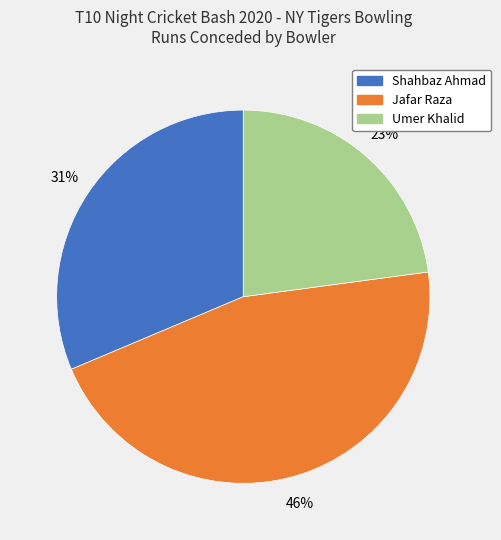

Approximately how many times larger is the value at Umer Khalid compared to Shahbaz Ahmad?

0.7